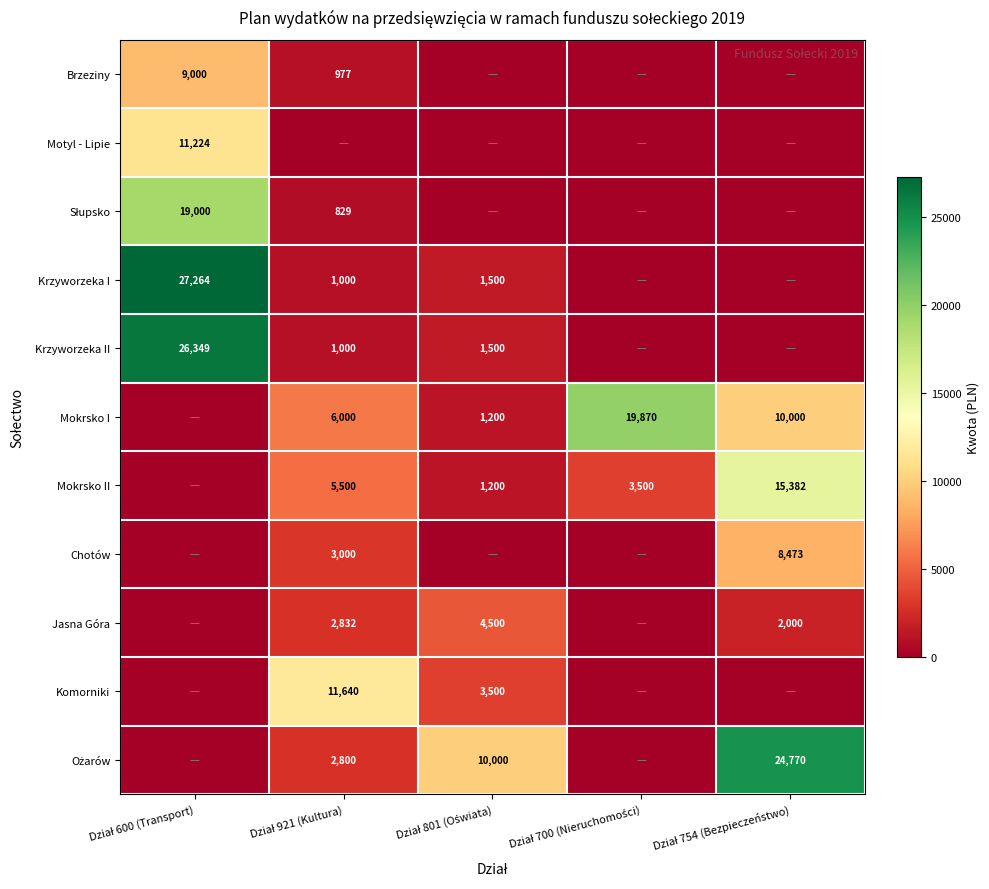

How many distinct data groups are displayed?

11